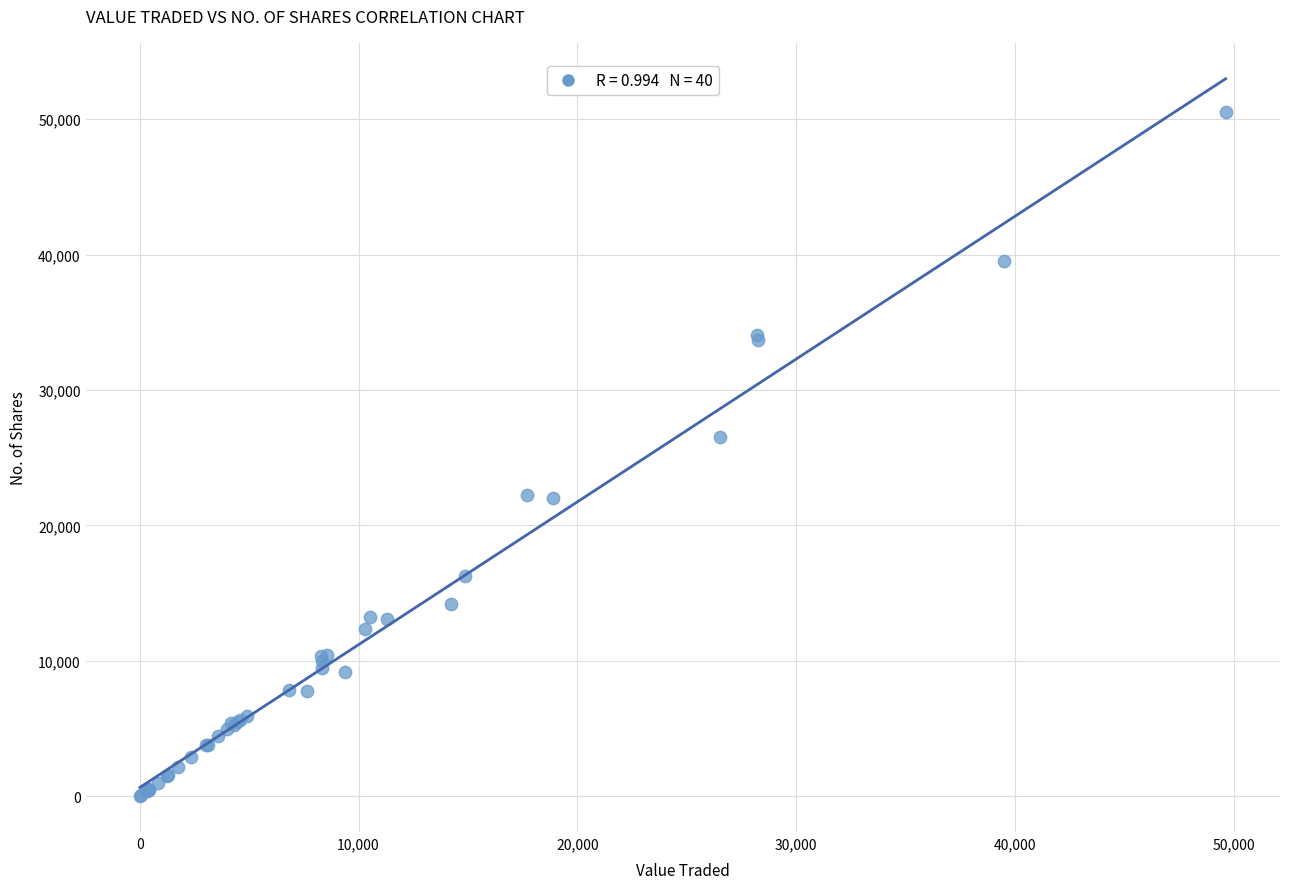

What Y value in the scatter plot is closest to 25270?

26557